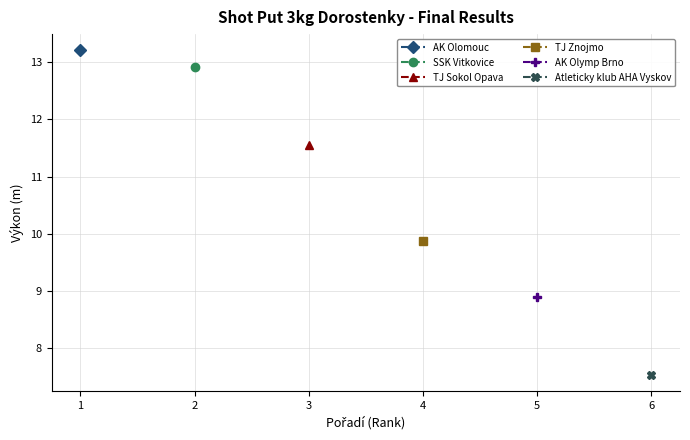

True or false: 2 and 3 cross at least once.

False